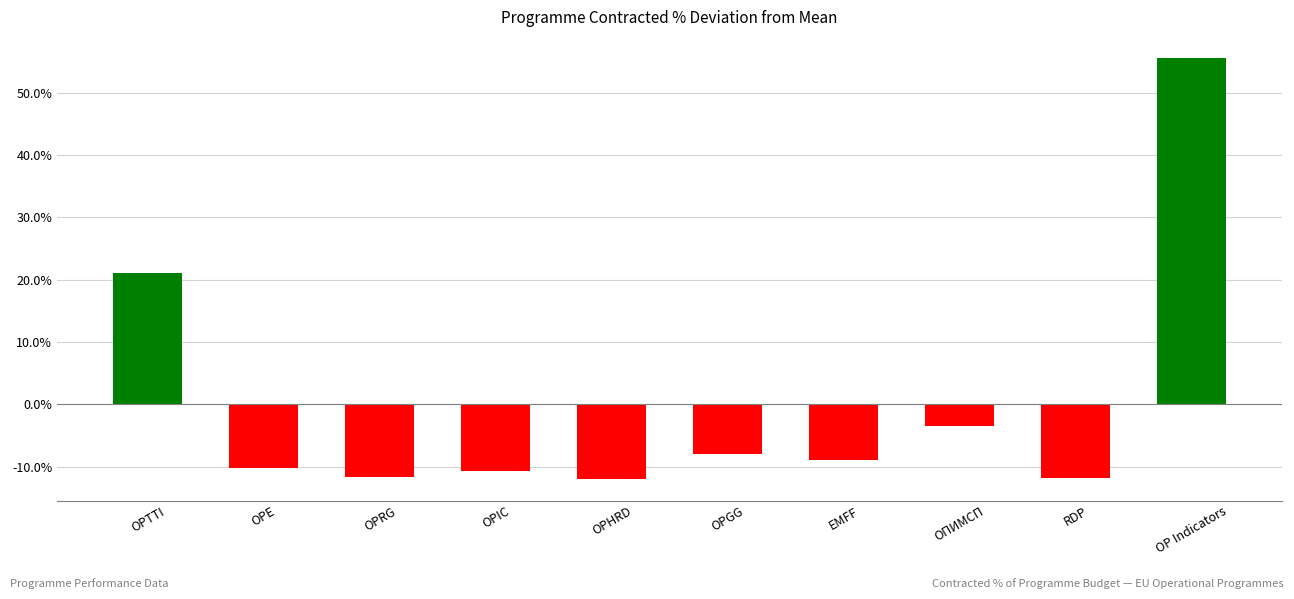

How many values are above zero?

2